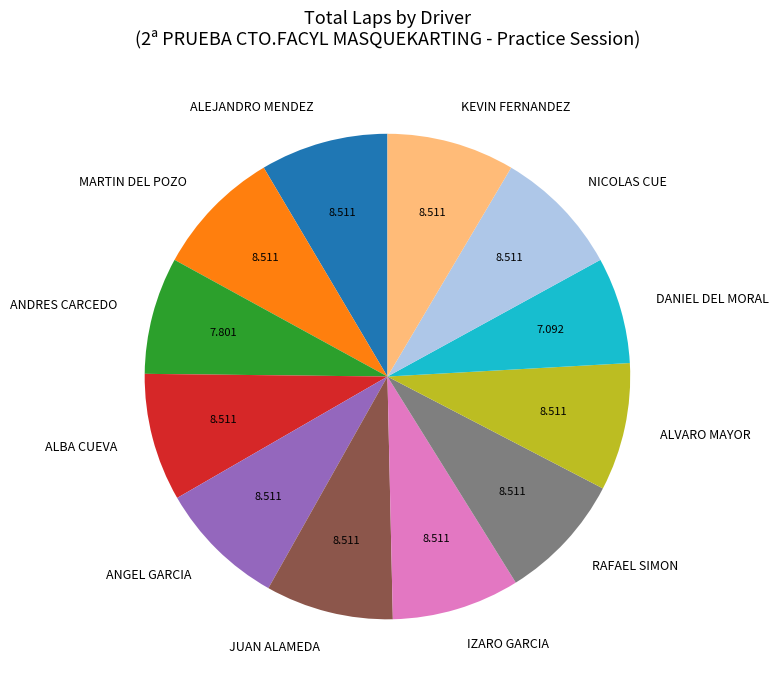

Is the sum of ALVARO MAYOR and RAFAEL SIMON greater than half?

No